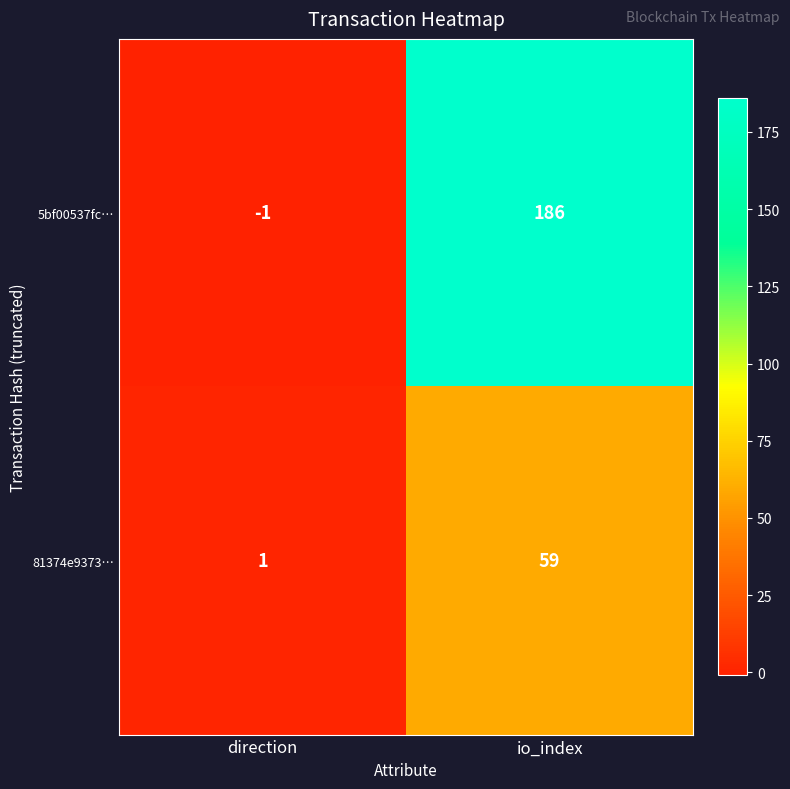

List the series in order of their peak value, highest first.

5bf00537fc…, 81374e9373…